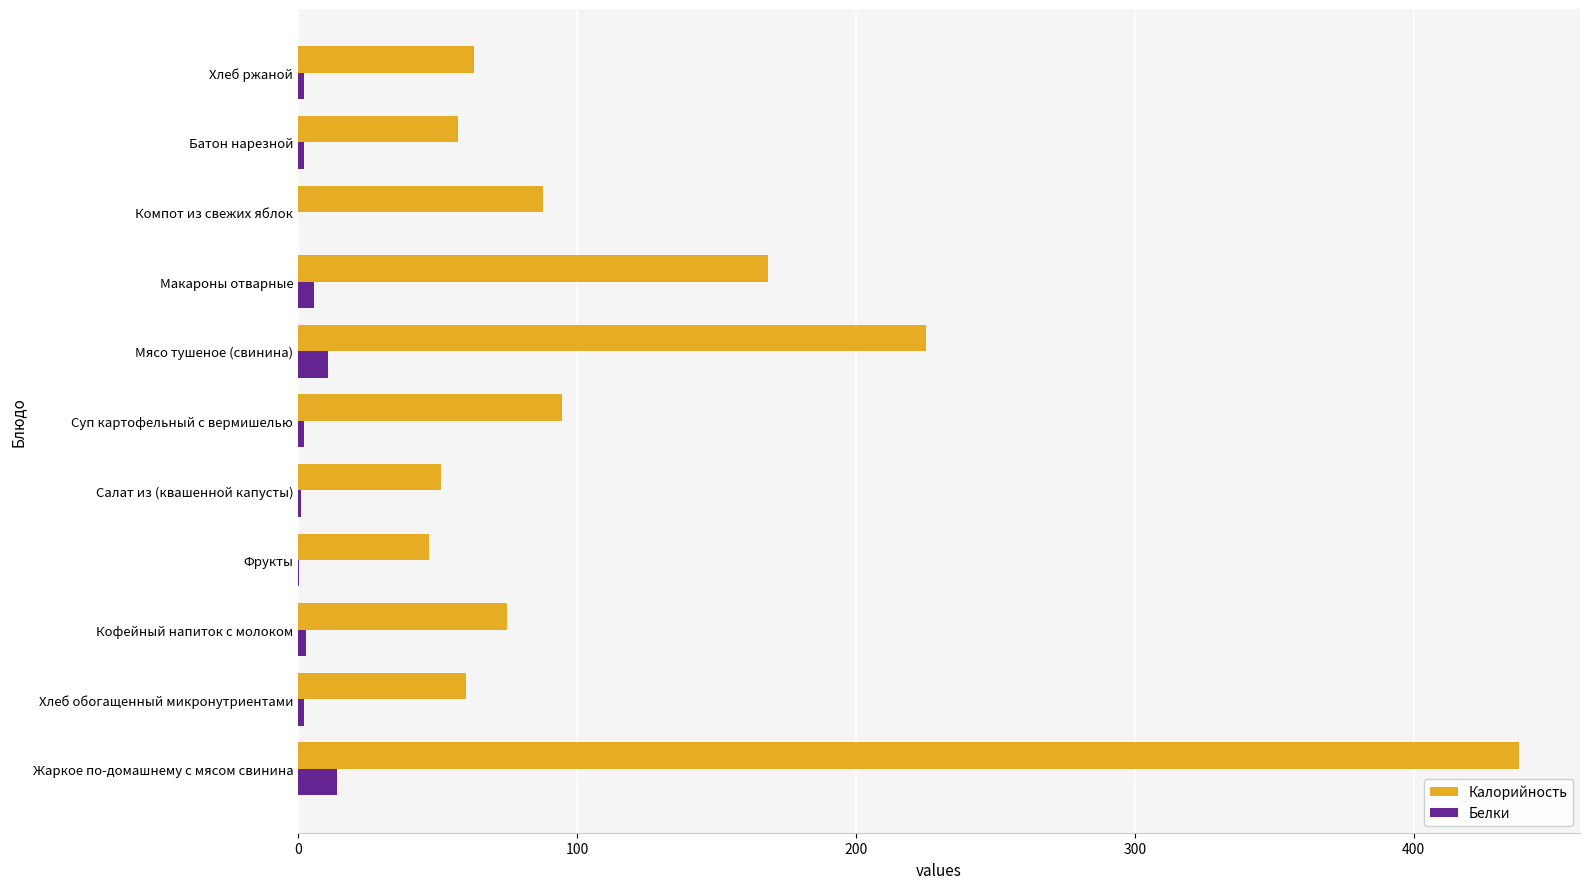

Is it true that Калорийность equals 13.0 at Хлеб обогащенный микронутриентами?

False